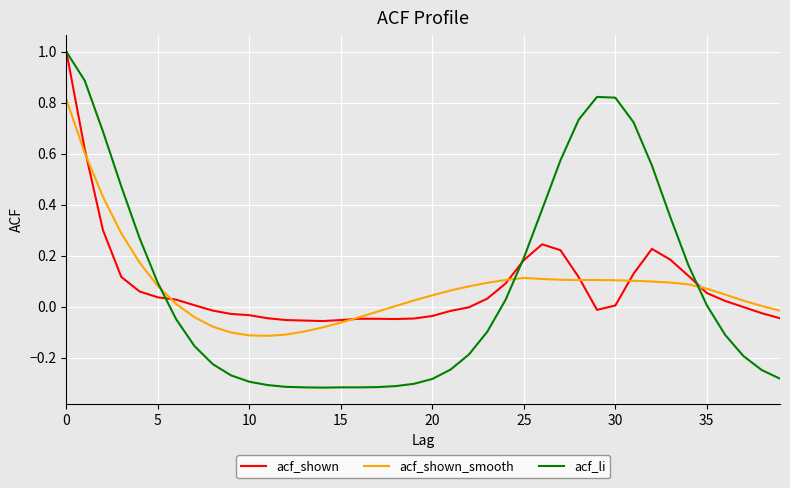

Which series has the widest spread of values?

acf_li